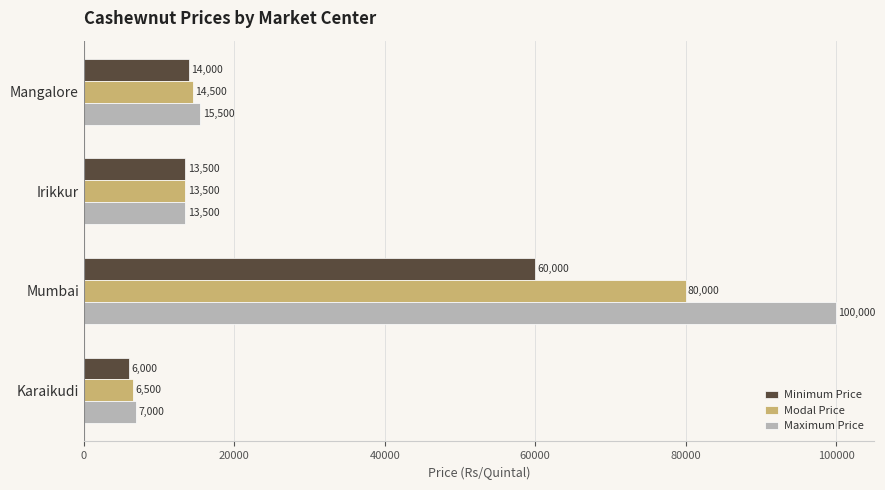

What is the difference between the highest and lowest values at Mumbai?

40000